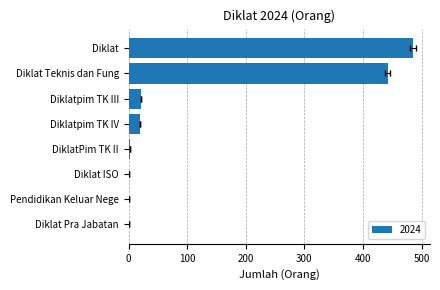

What is the label of the 8th bar from the left?

Diklat Pra Jabatan